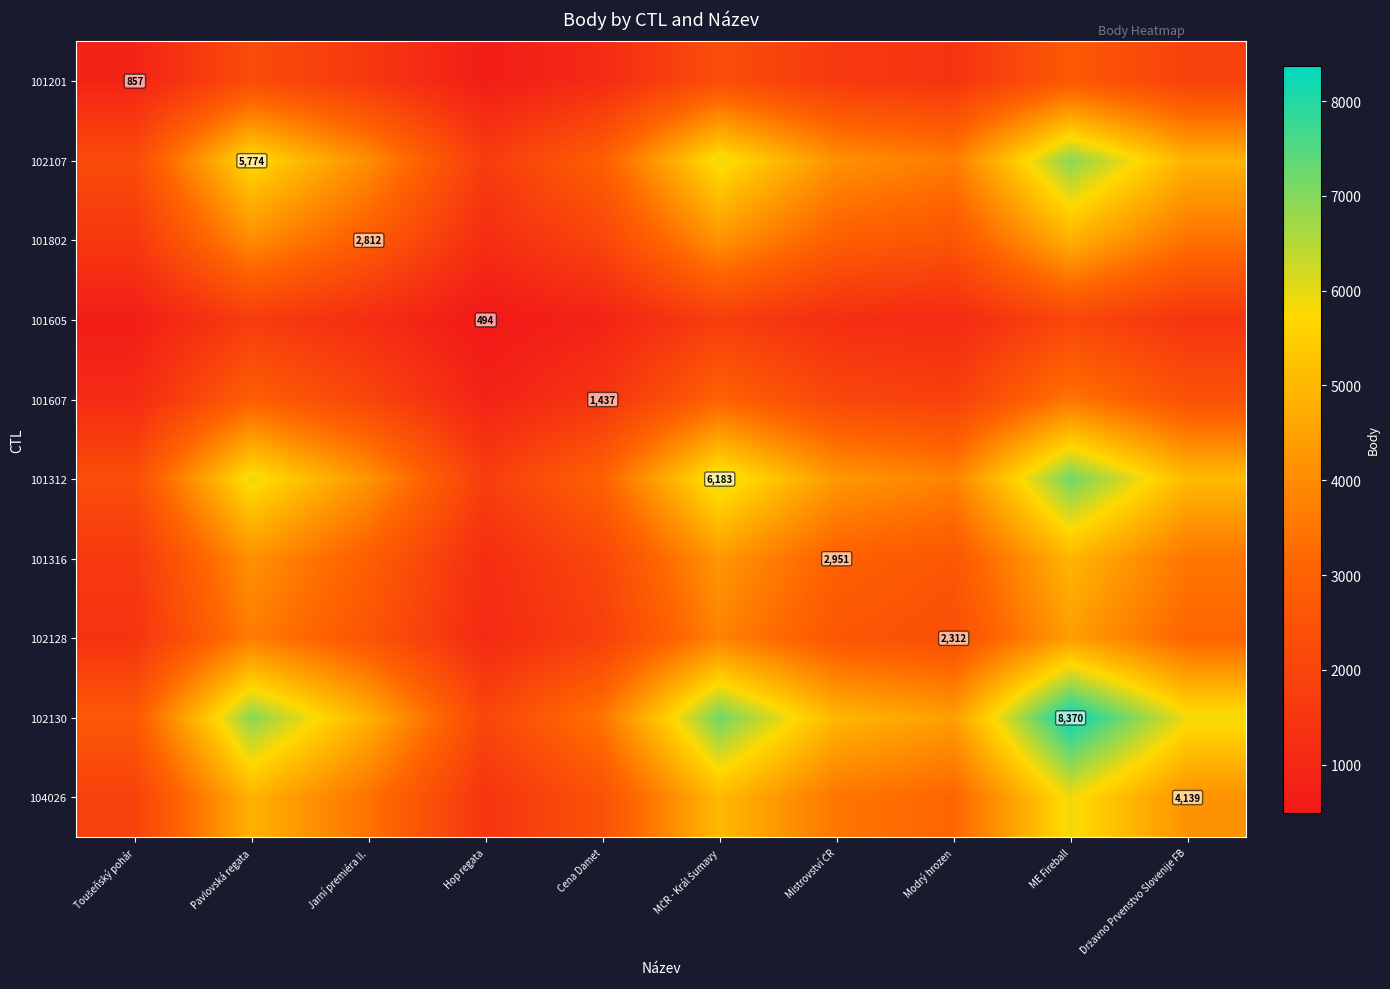

The 101607 series shows 2059.3 at Mistrovství ČR. True or false?

True